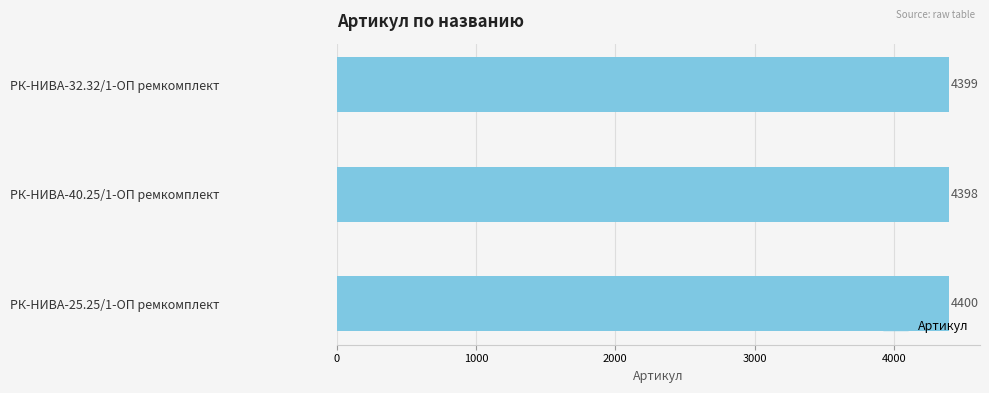

How many values are below 4399?

1